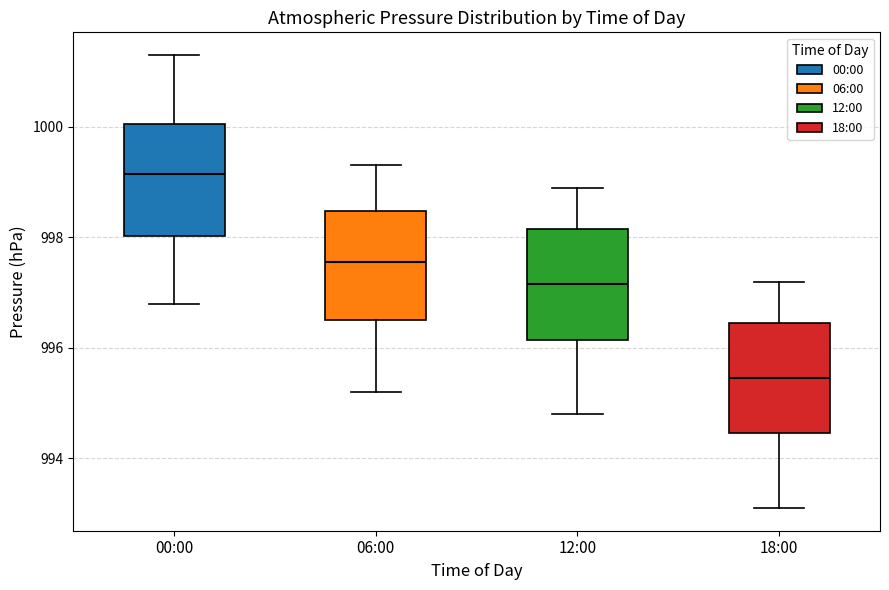

Which box's median line is the highest?

00:00